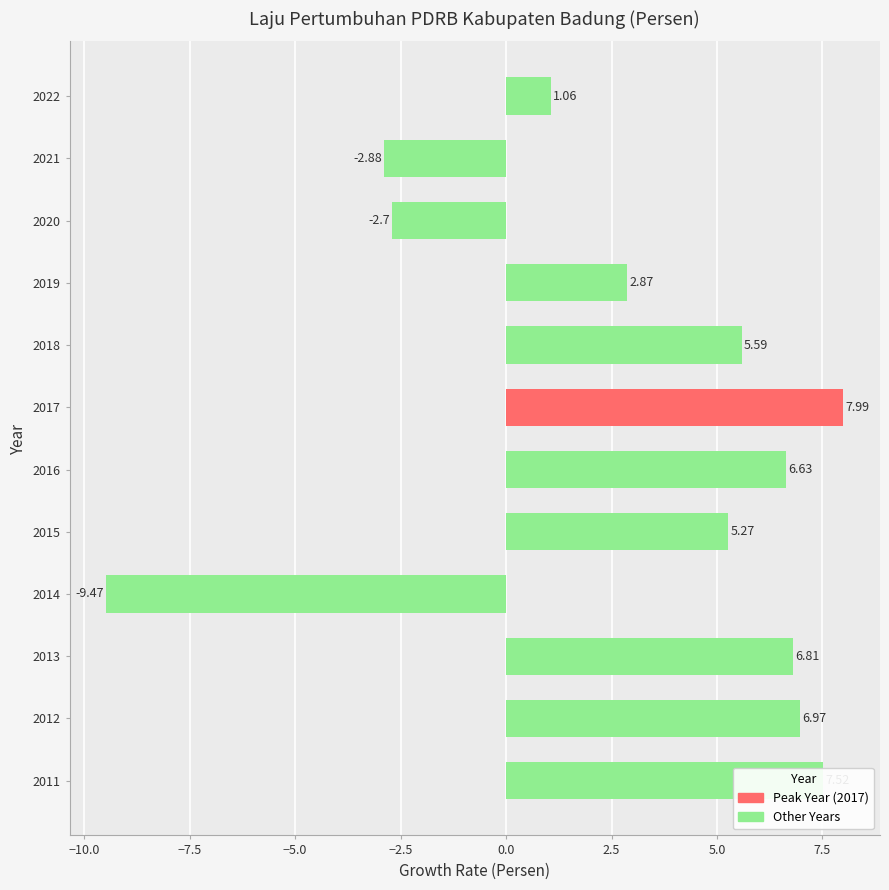

What is the difference between the maximum and minimum values?

17.5